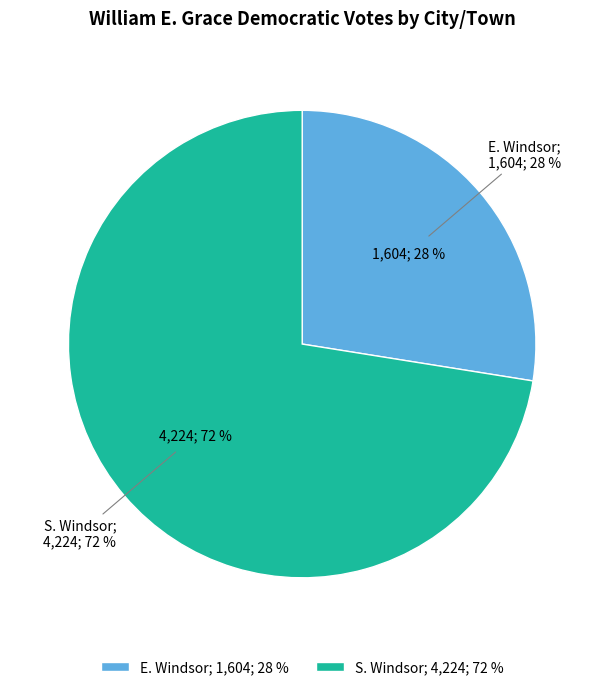

Is it true that E. Windsor is 28% of the pie?

True